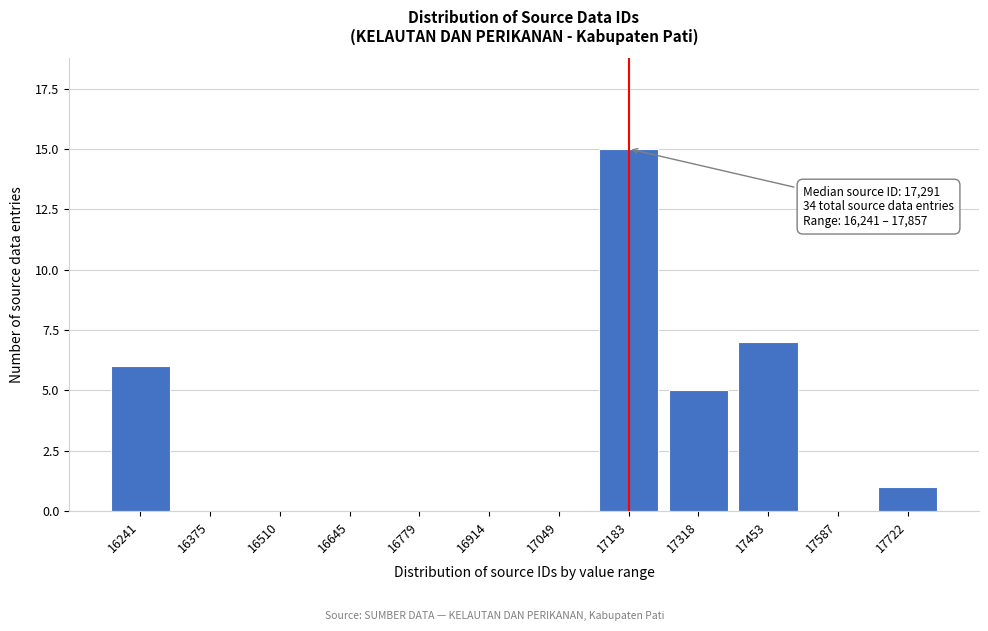

Reading left to right, extract all data points from this chart.

16241=6	16375=0	16510=0	16645=0	16779=0	16914=0	17049=0	17183=15	17318=5	17453=7	17587=0	17722=1